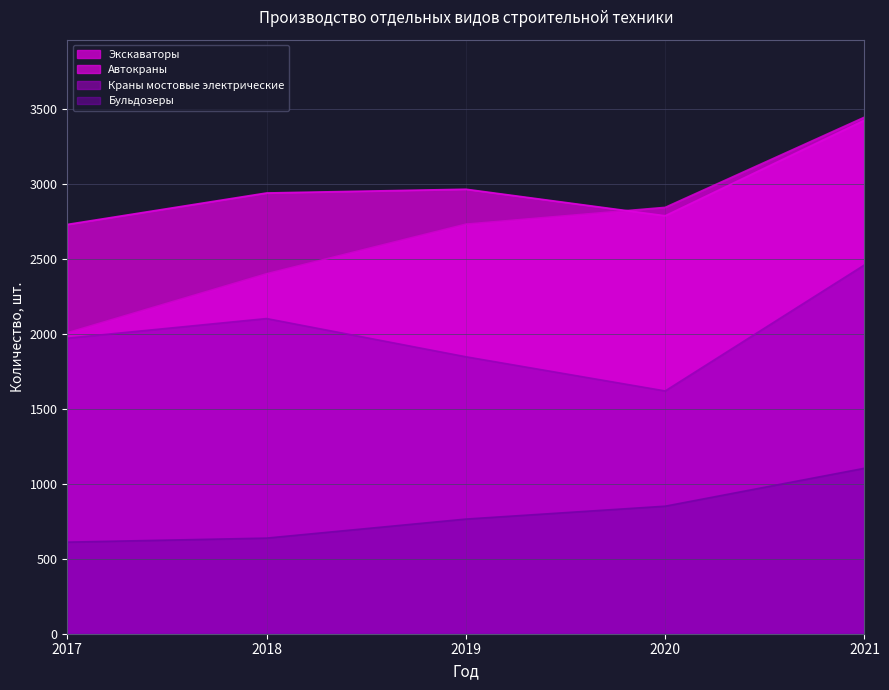

Where does the Экскаваторы series first go above 2733?

2020